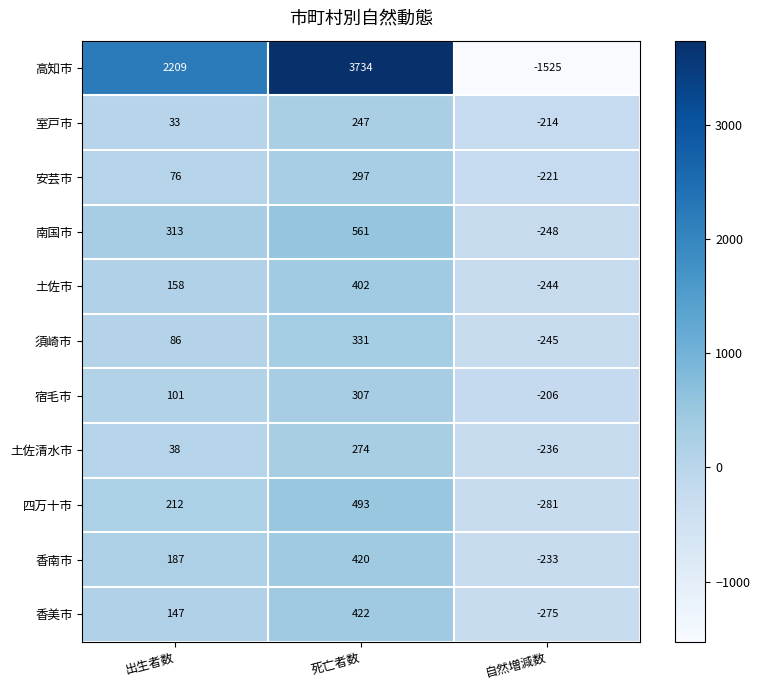

How many 室戸市 values are between -214 and 247?

3